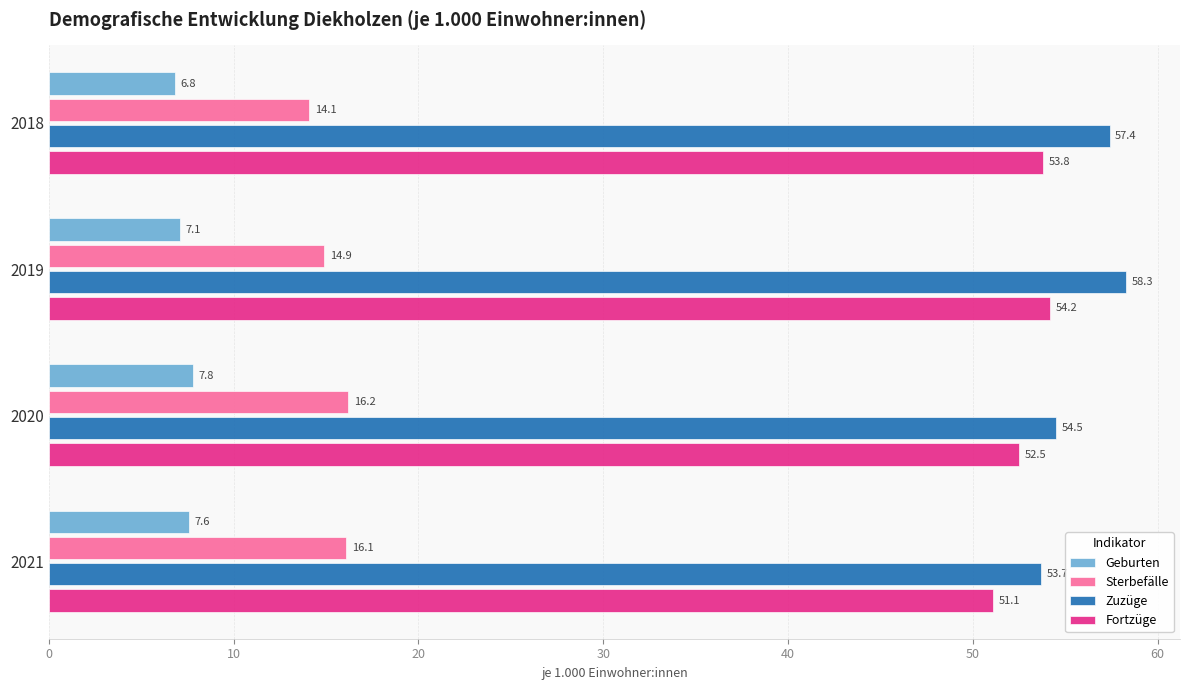

What is the total value across all series at 2020?

131.0